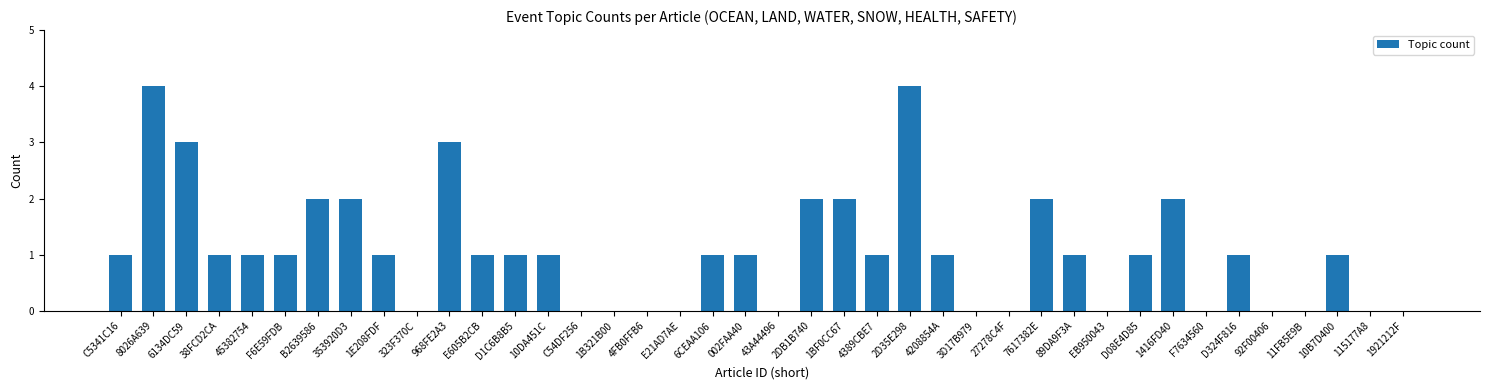

What is the sum of all values?

42